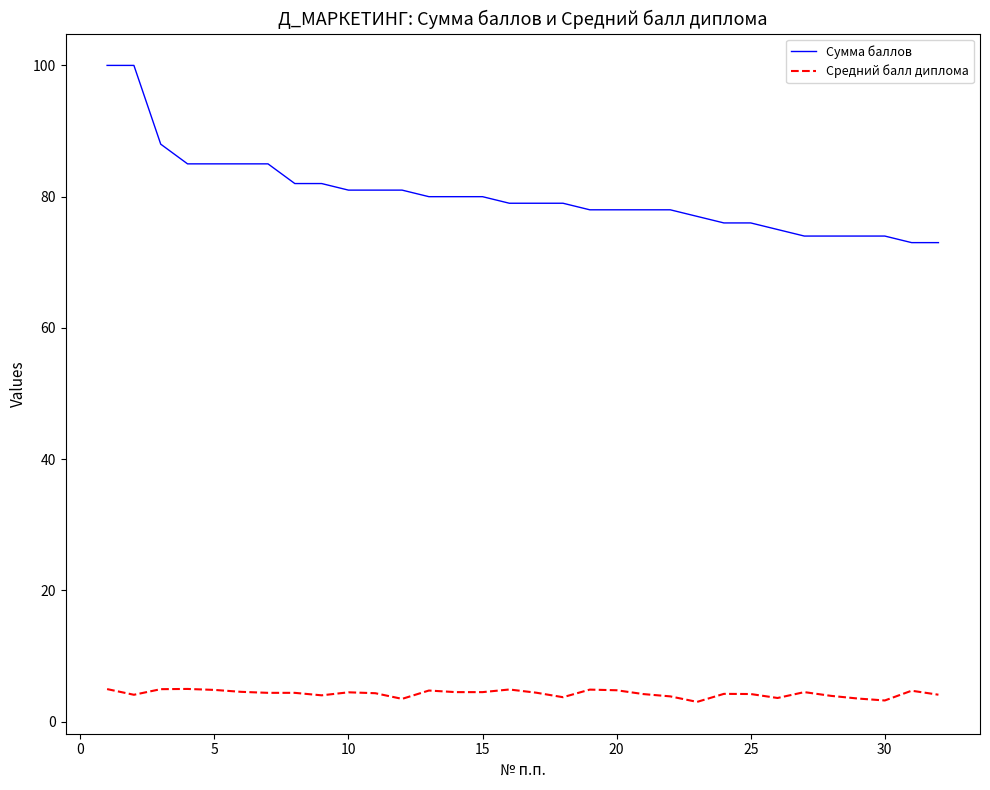

List the series in order of their overall mean, lowest first.

Средний балл диплома, Сумма баллов